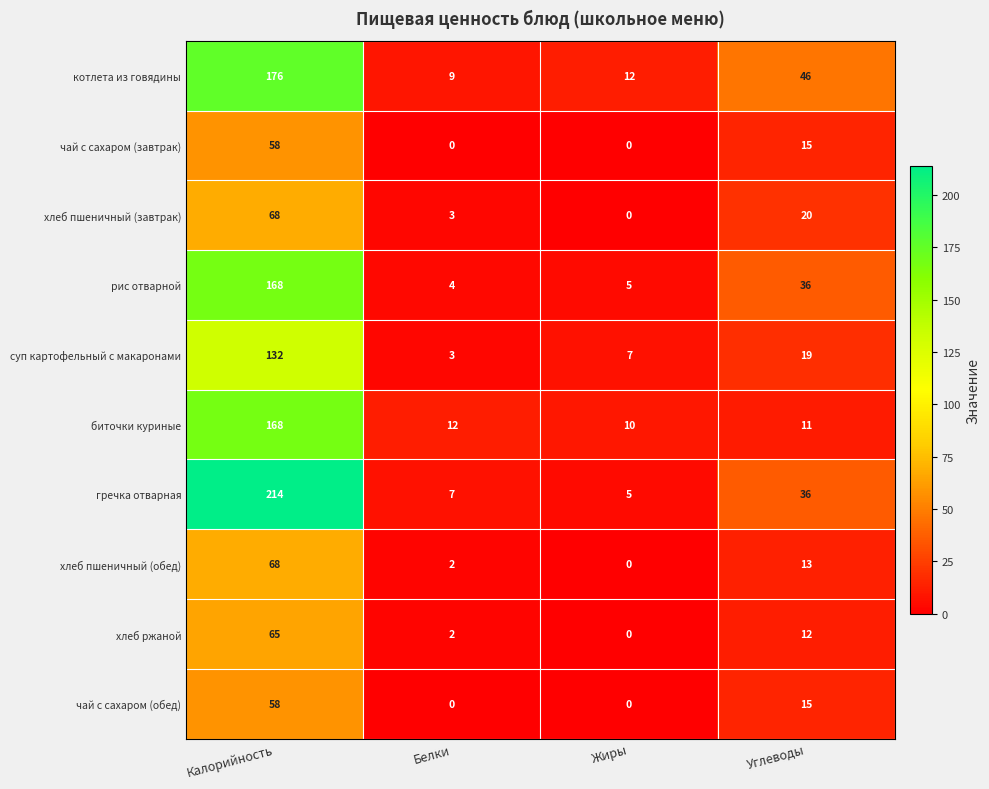

How many data points does each series have?

4